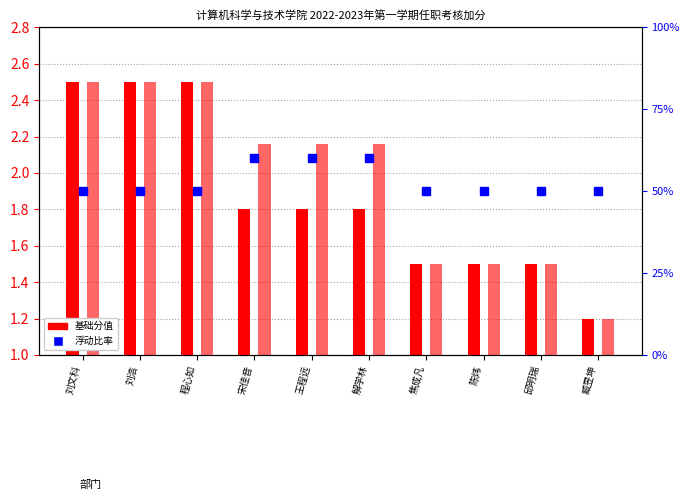

What is the label of the 2nd bar from the left?

刘浩